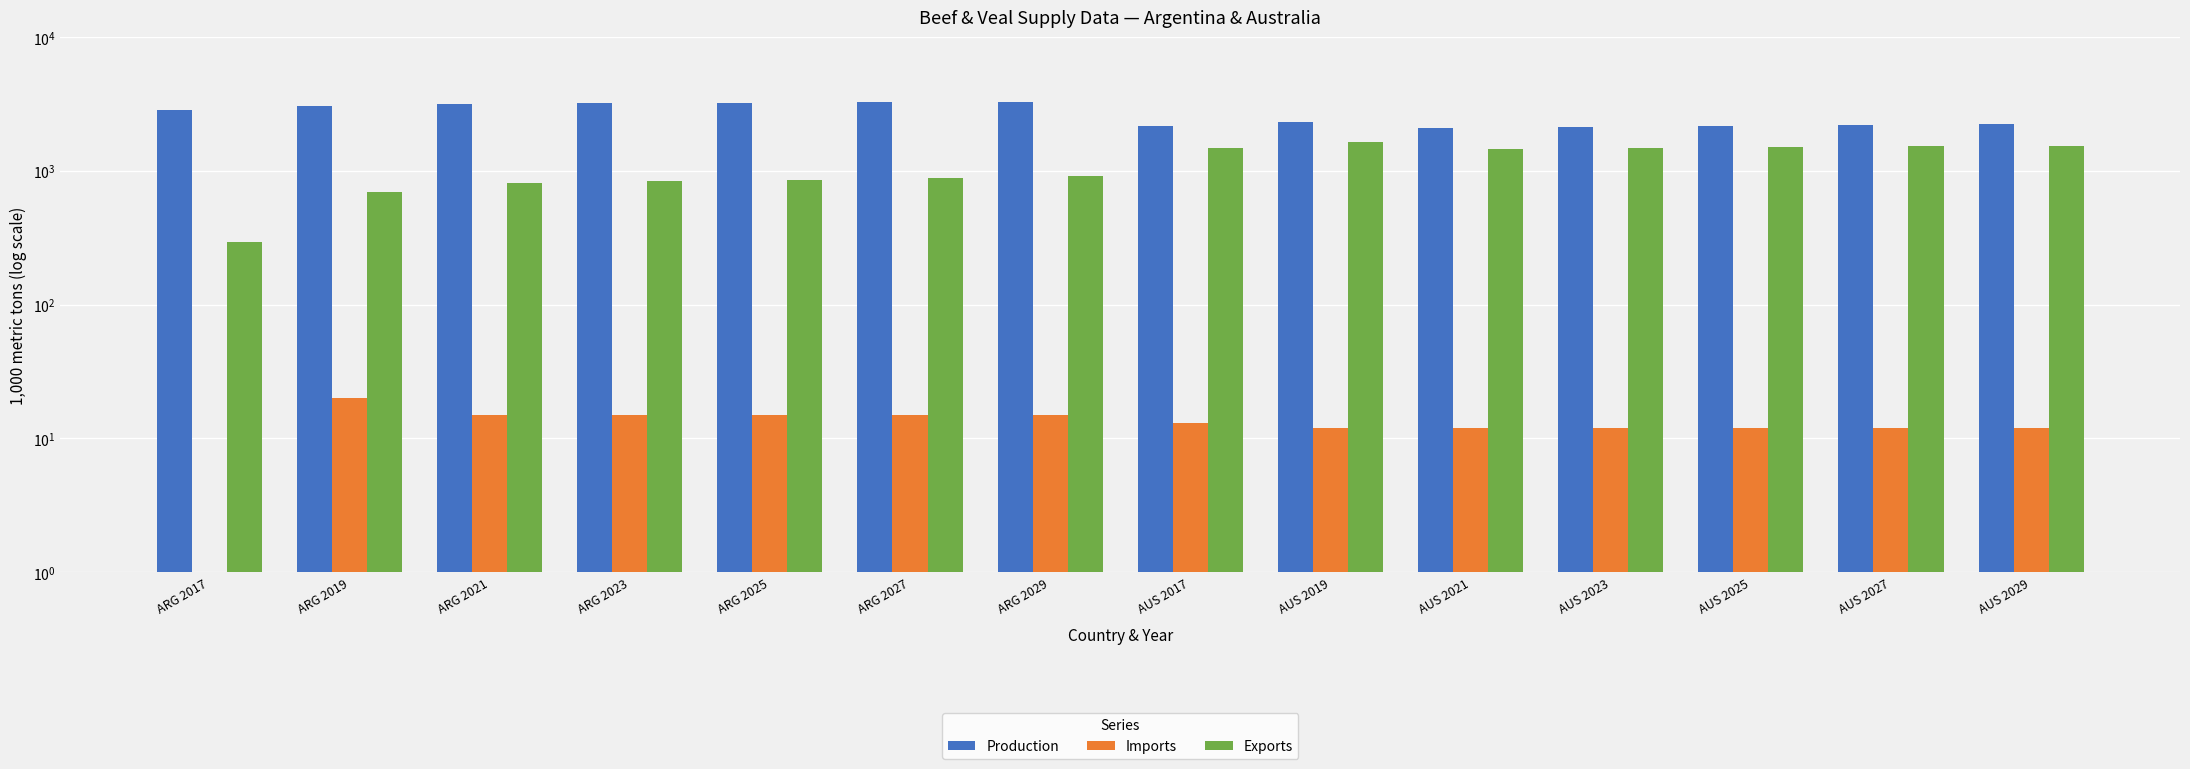

At which label does Production first exceed 2840?

ARG 2019